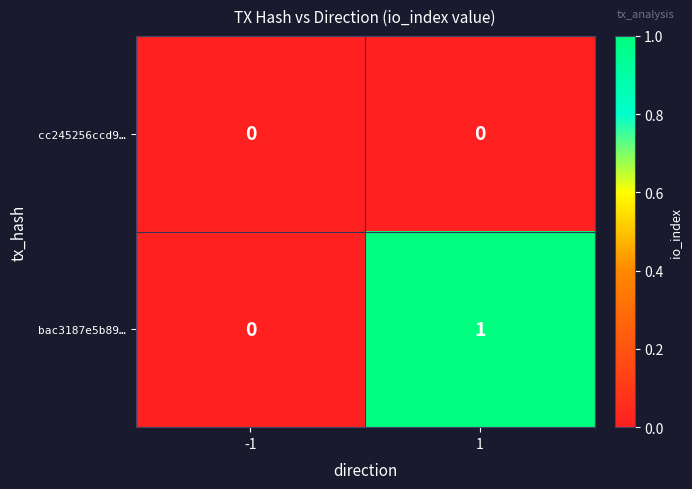

How many data points does each series have?

2